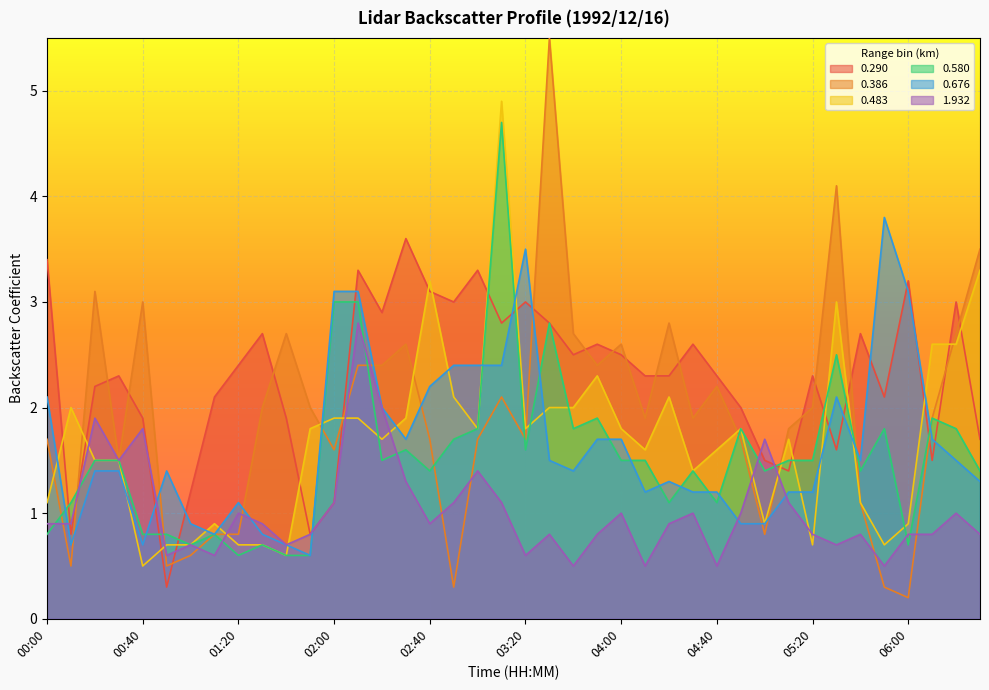

Where does the 0.580 series first go above 1?

00:10